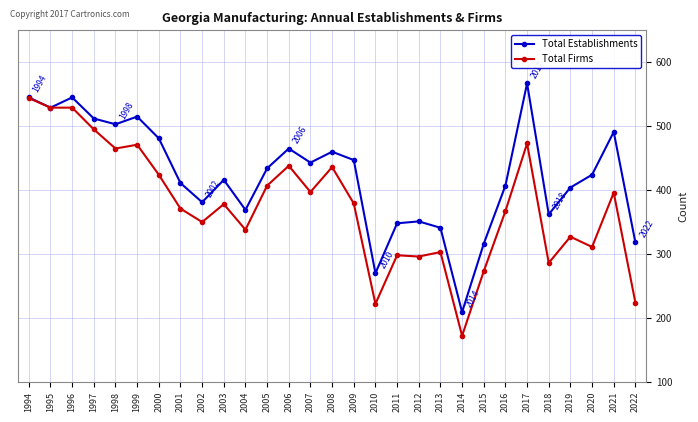

What is the value of the Total Establishments point at the 9th from the left?

381